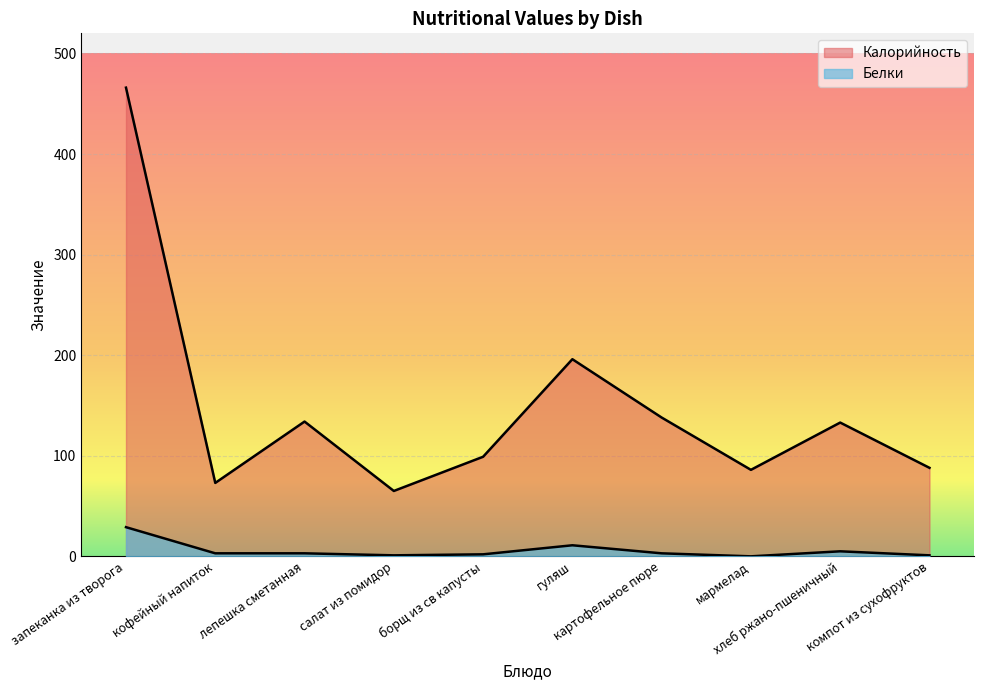

What is the value of the Белки point at the 3rd from the left?

3